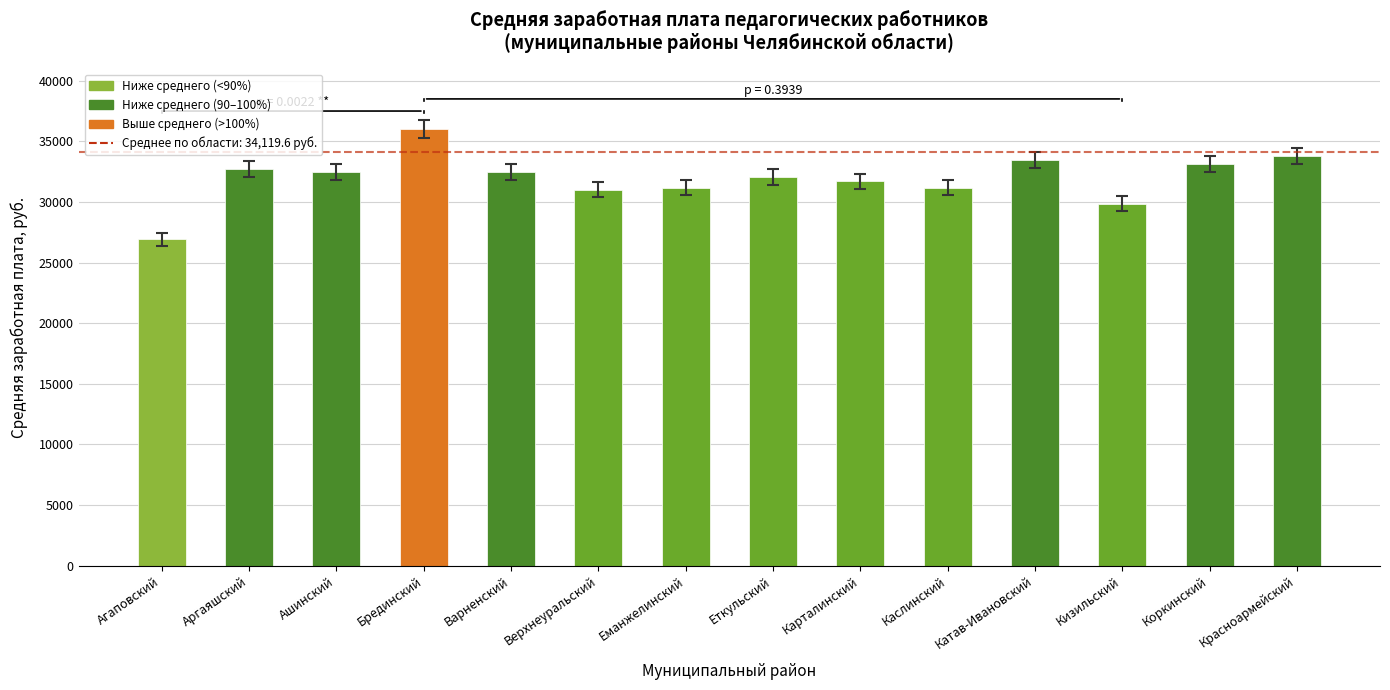

What is the difference between the second highest and minimum values?

6853.5